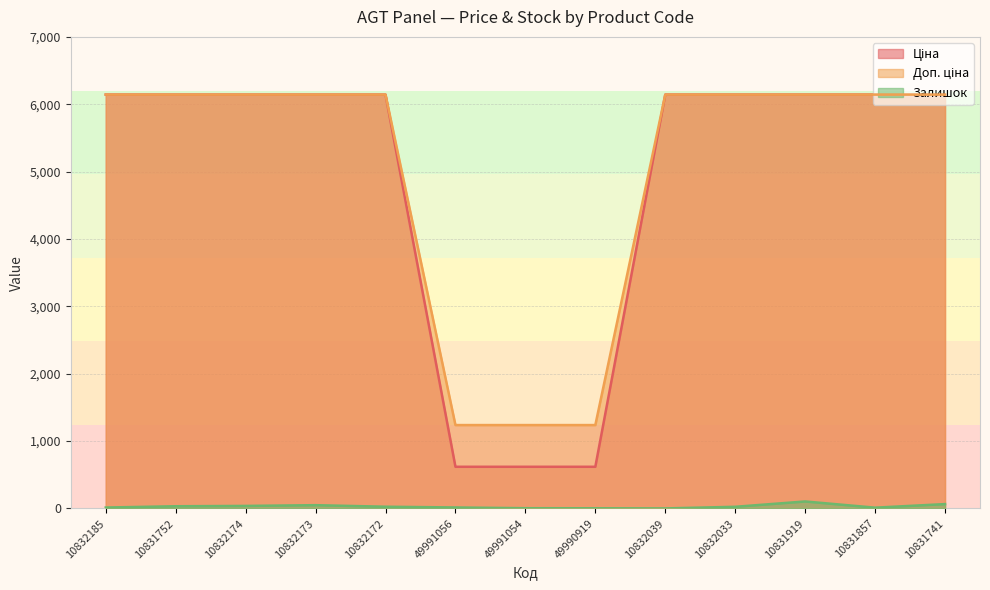

At which category does Залишок reach its first local peak?

10832173